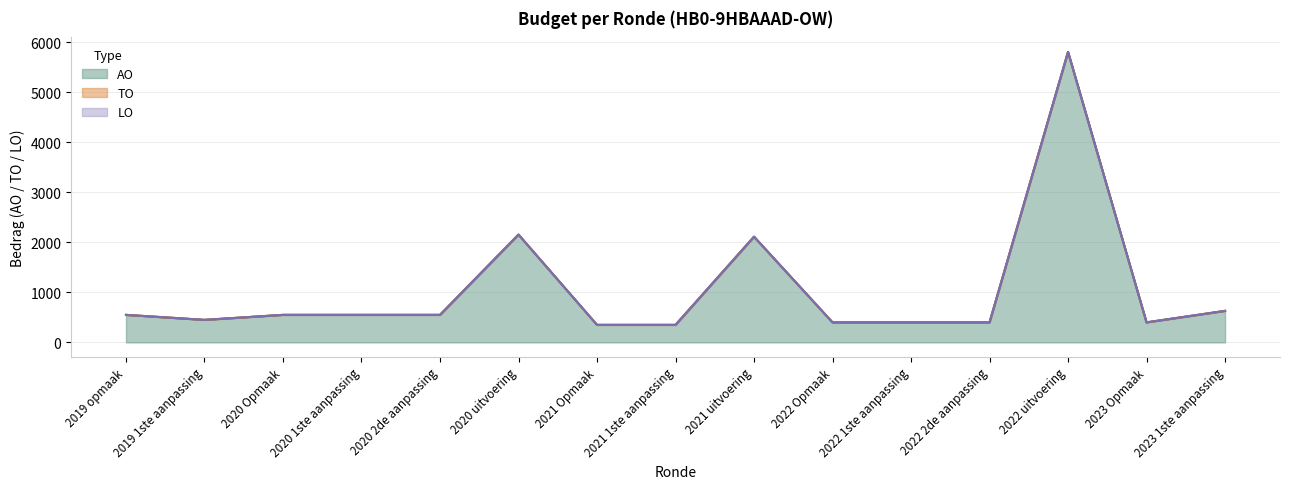

Does the chart display data point markers on the line(s)?

No